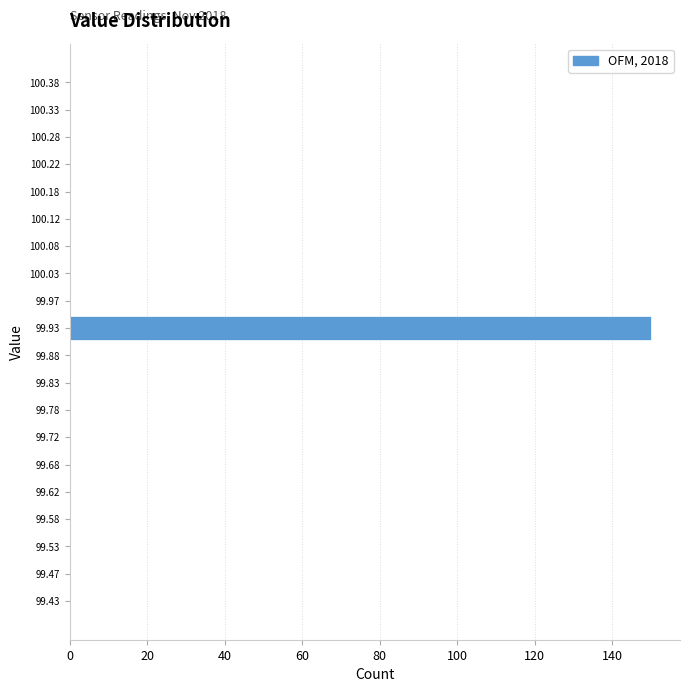

Which range on the y-axis has the longest bar?

99.90 to 99.95